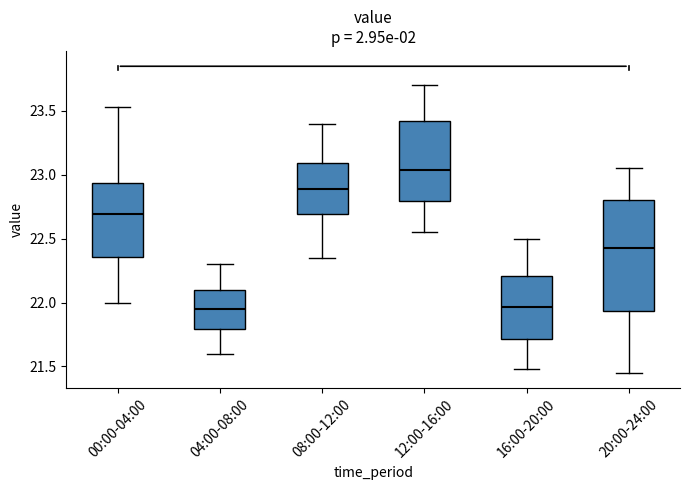

Reading left to right, transcribe this box plot: for each box, give where its median line is, the range the box spans, and where its two whiskers end, as read against the y-axis. The values are not printed on the chart, so give them approximately, as read against the axis.

00:00-04:00: median 22.70, box 22.35 to 22.95, whiskers 22.00 to 23.55
04:00-08:00: median 21.95, box 21.80 to 22.10, whiskers 21.60 to 22.30
08:00-12:00: median 22.90, box 22.70 to 23.10, whiskers 22.35 to 23.40
12:00-16:00: median 23.05, box 22.80 to 23.40, whiskers 22.55 to 23.70
16:00-20:00: median 21.95, box 21.70 to 22.20, whiskers 21.50 to 22.50
20:00-24:00: median 22.45, box 21.95 to 22.80, whiskers 21.45 to 23.05